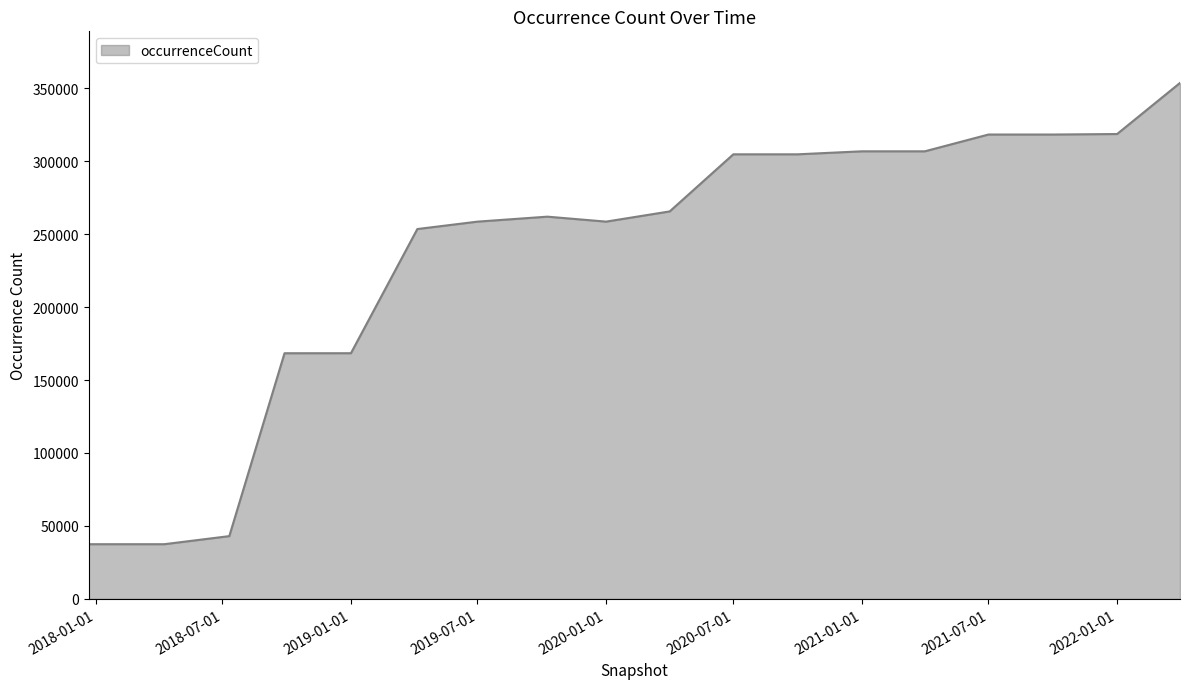

What is the difference between the maximum and minimum values?

316249